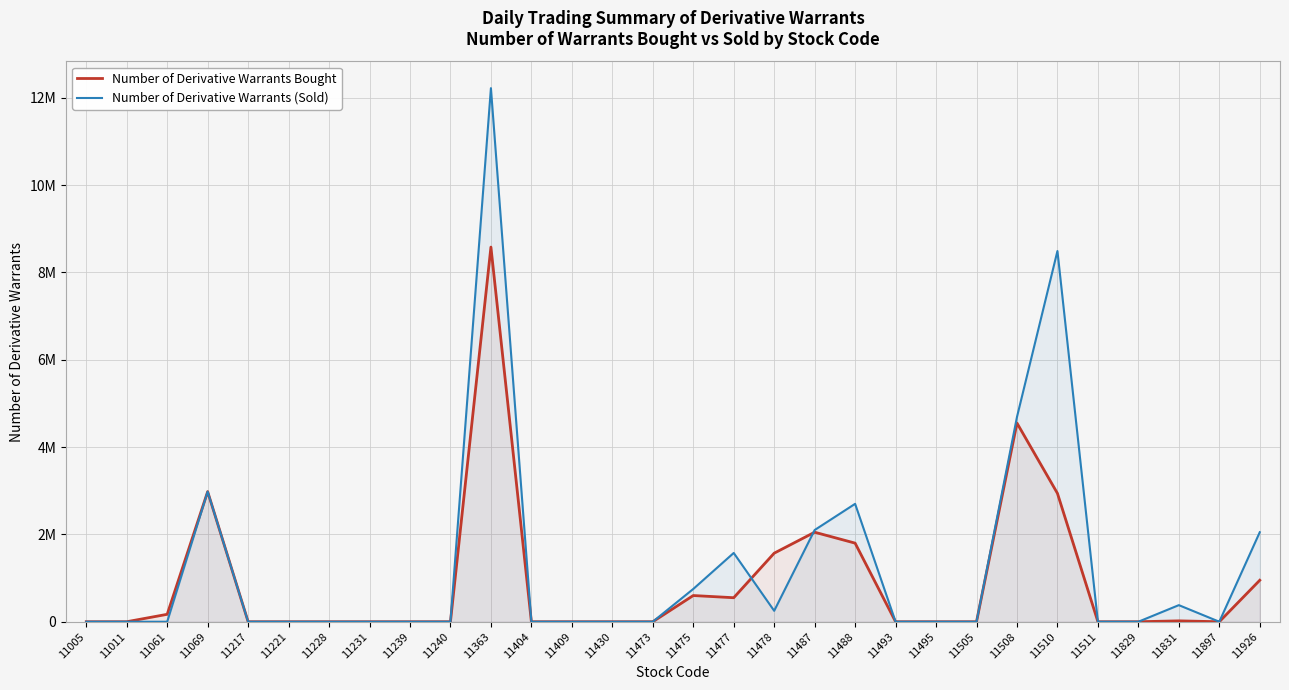

Which series ends up on top after the final intersection of Number of Derivative Warrants Bought and Number of Derivative Warrants (Sold)?

Number of Derivative Warrants (Sold)